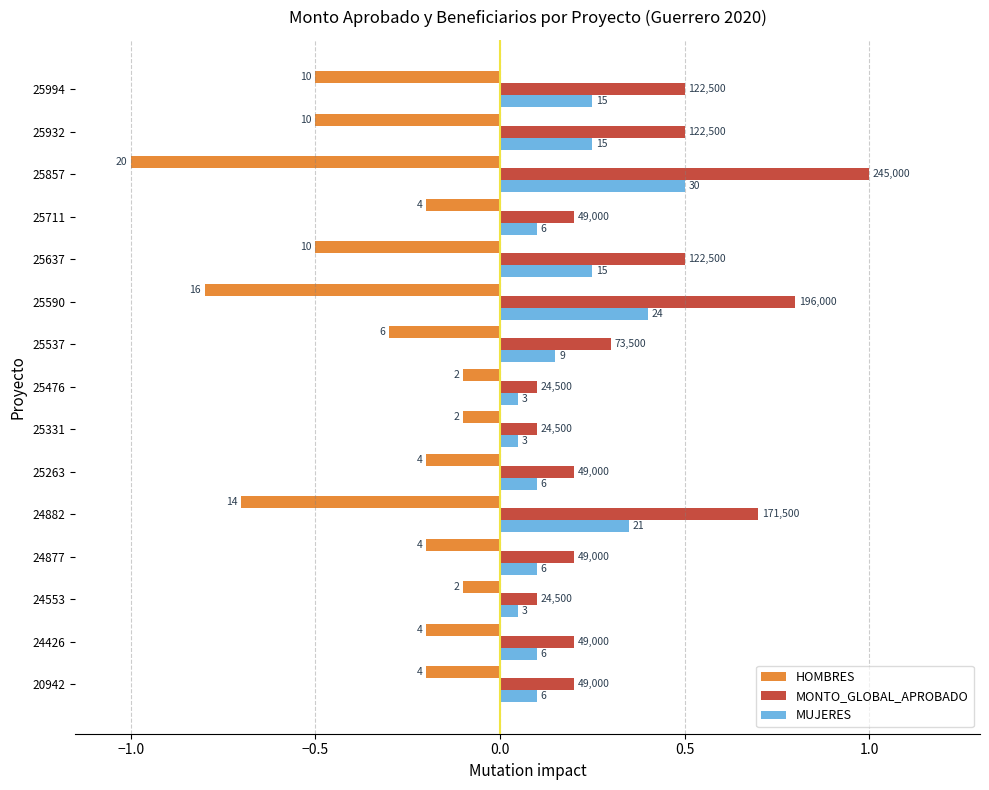

Reading left to right, what are all the values shown in this chart?

HOMBRES: -0.2	-0.2	-0.1	-0.2	-0.7	-0.2	-0.1	-0.1	-0.3	-0.8	-0.5	-0.2	-1.0	-0.5	-0.5
MONTO_GLOBAL_APROBADO: 0.2	0.2	0.1	0.2	0.7	0.2	0.1	0.1	0.3	0.8	0.5	0.2	1.0	0.5	0.5
MUJERES: 0.1	0.1	0.1	0.1	0.3	0.1	0.1	0.1	0.1	0.4	0.2	0.1	0.5	0.2	0.2